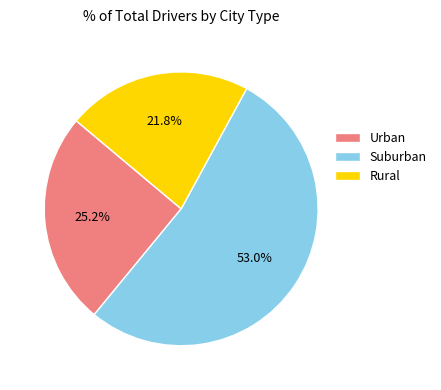

How many segments does this pie chart have?

3